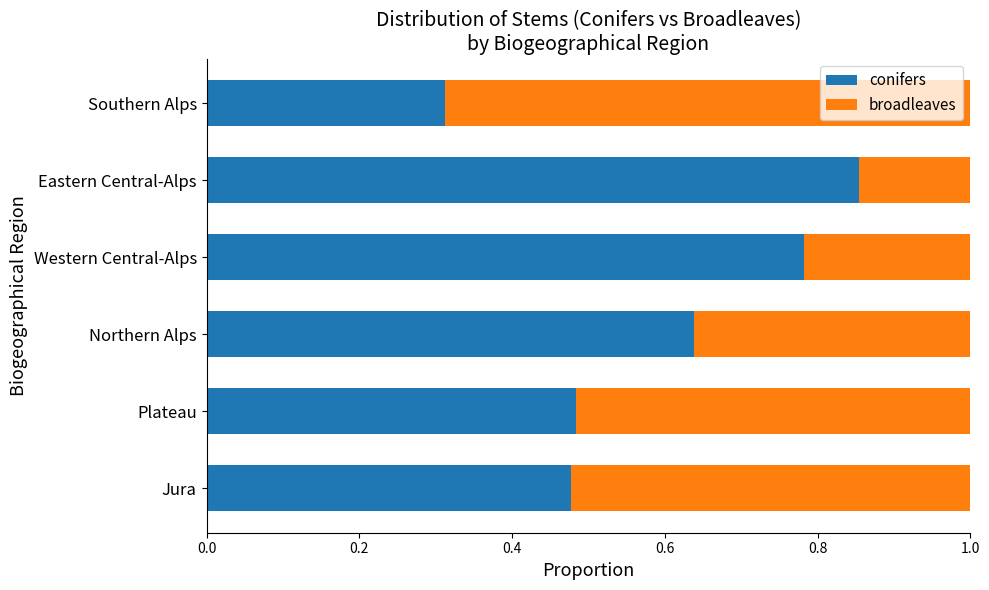

Which category has the lowest value in the conifers series?

Southern Alps